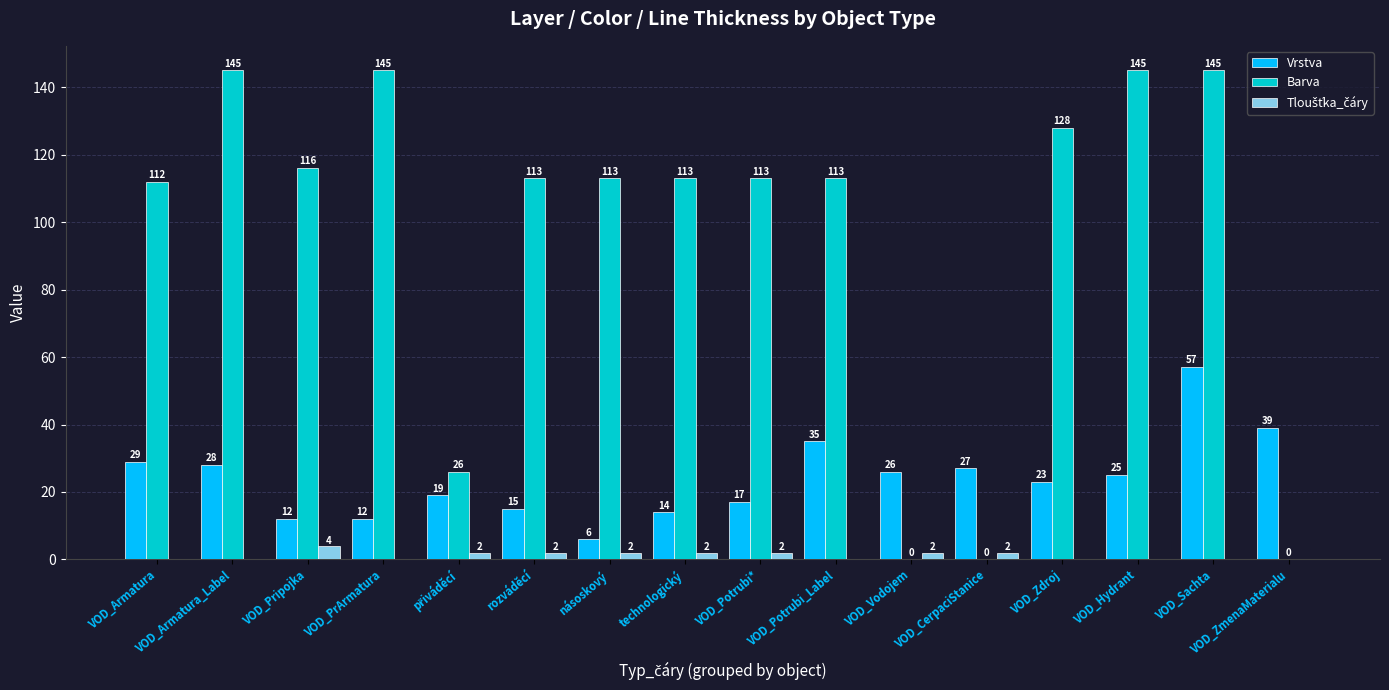

Where is Barva nearest to the value 72?

VOD_Armatura